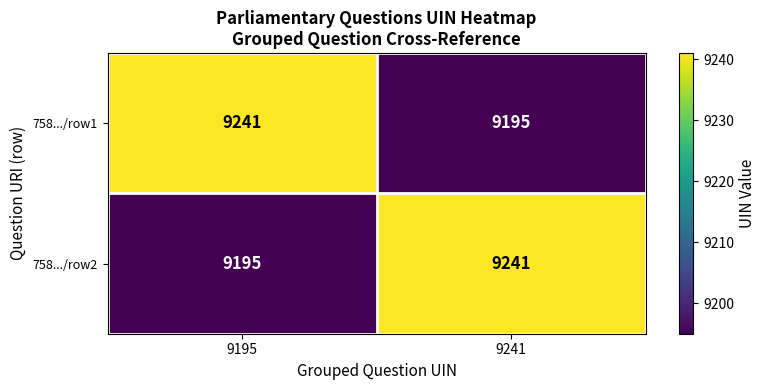

What is the difference between the 758.../row2 values at 9195 and 9241?

46